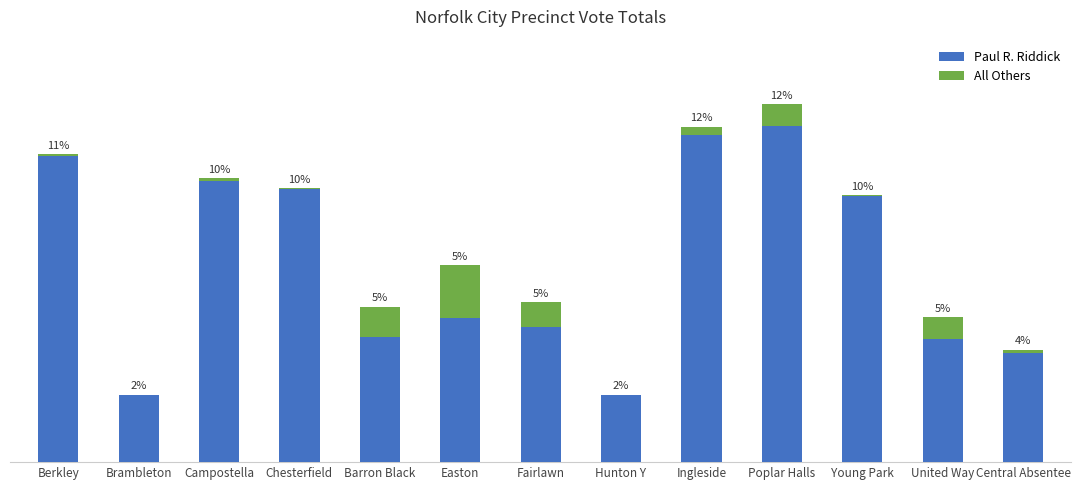

At Campostella, list the series in order from smallest to largest.

All Others, Paul R. Riddick